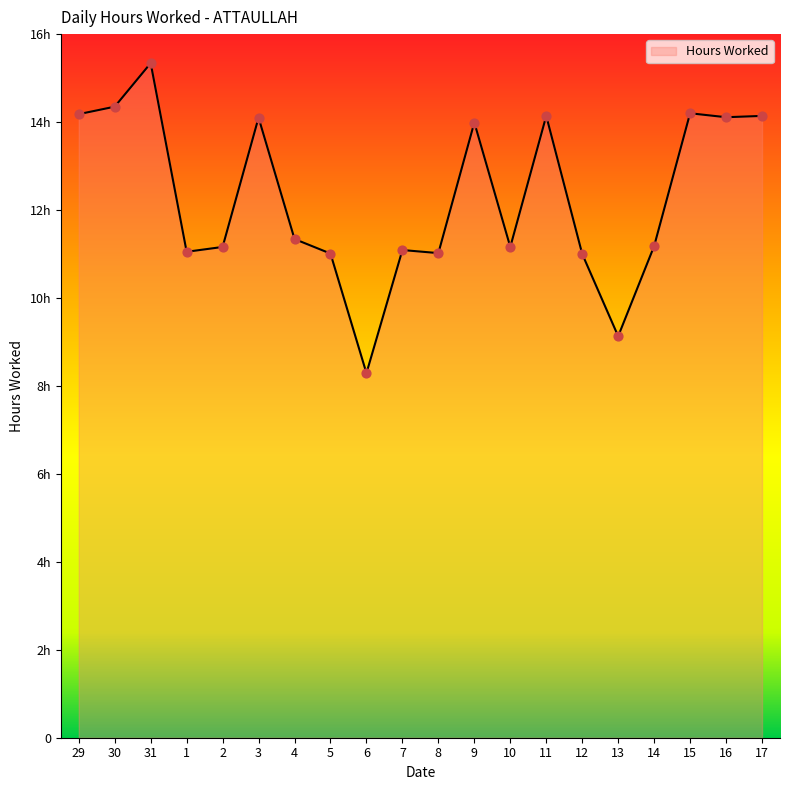

Between 30 and 11, which is larger?

30